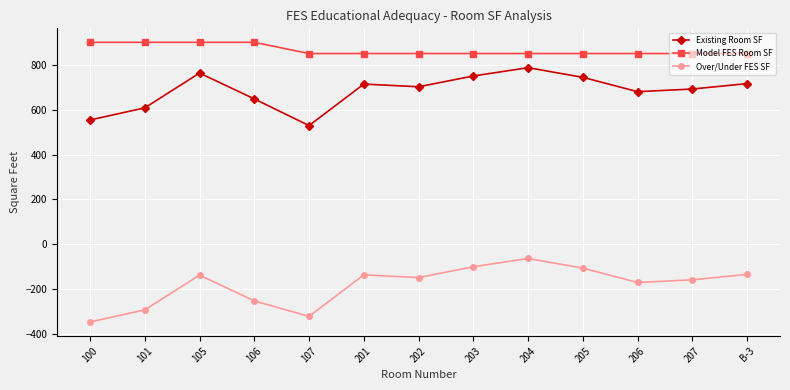

Is the value of Model FES Room SF at 205 greater than the value of Over/Under FES SF at 204?

Yes